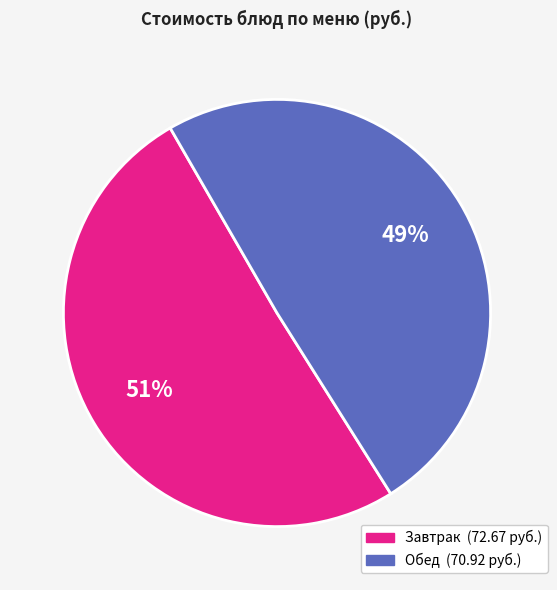

To the nearest percent, what is the average slice percentage?

50%